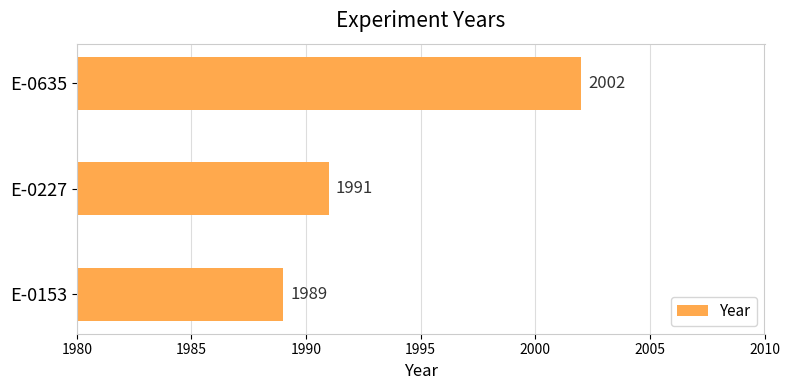

How many distinct data groups are displayed?

1